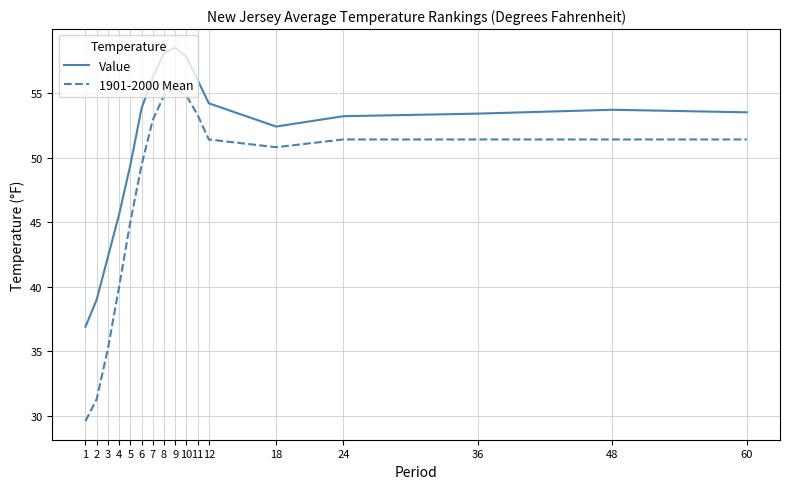

Rank the series at 9 from highest to lowest value.

Value, 1901-2000 Mean